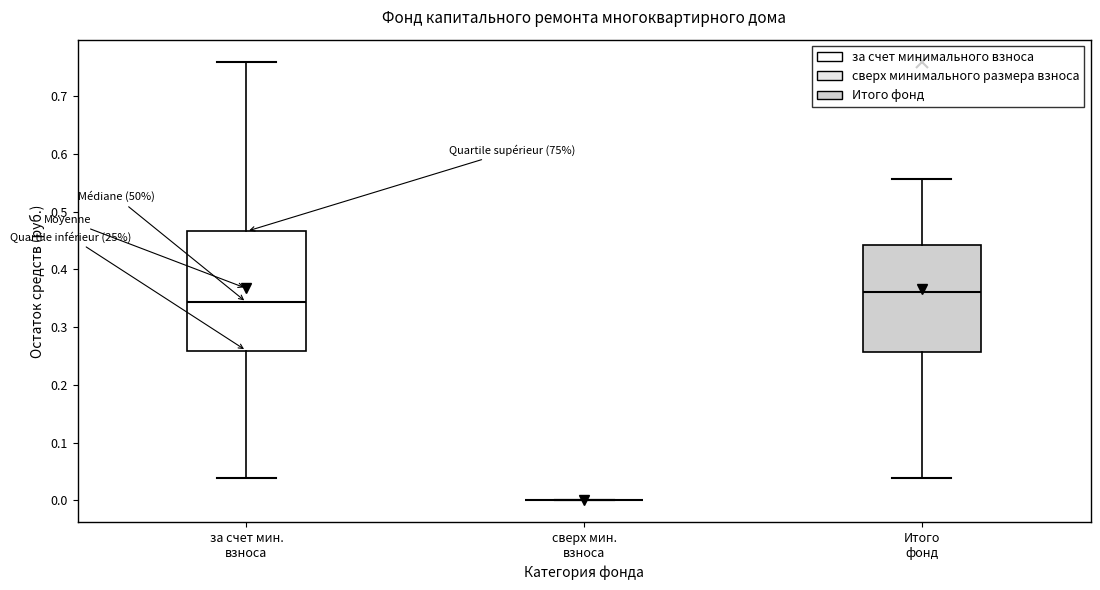

Which box is the tallest, from its lower edge to its upper edge?

за счет мин. взноса